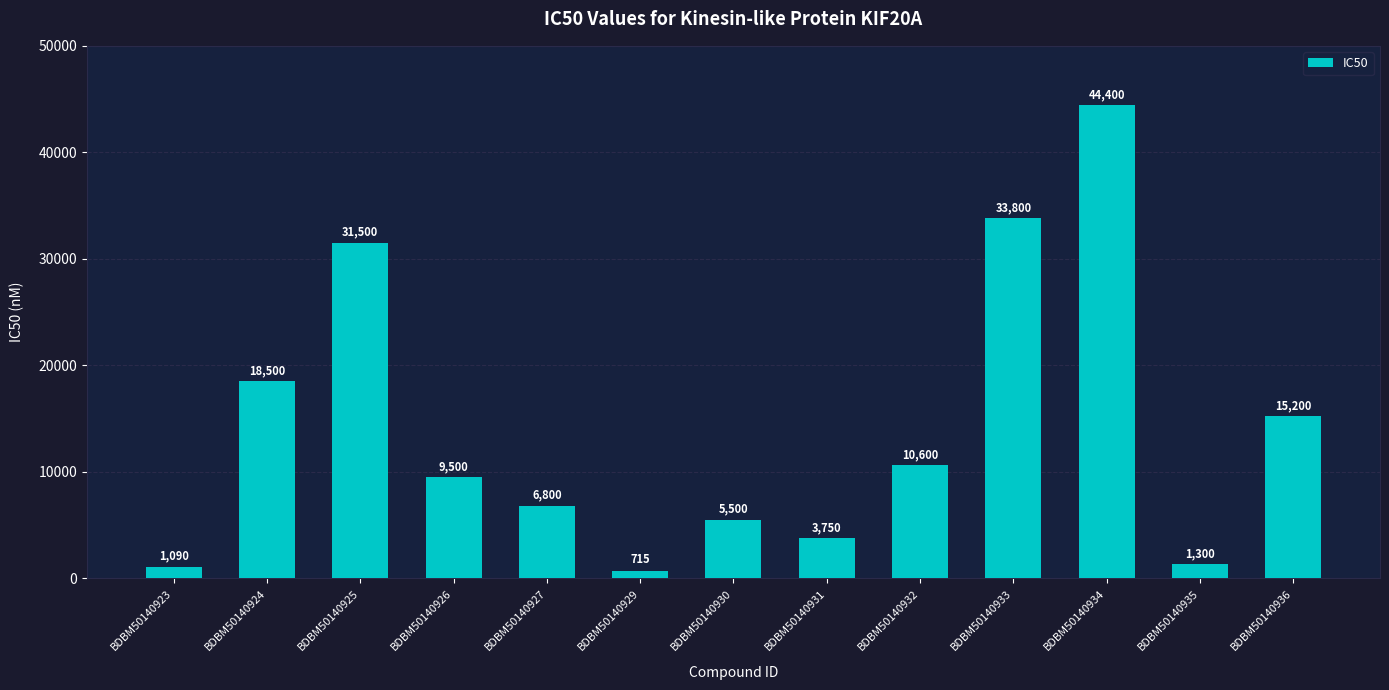

Where is the data nearest to the value 22557?

BDBM50140924